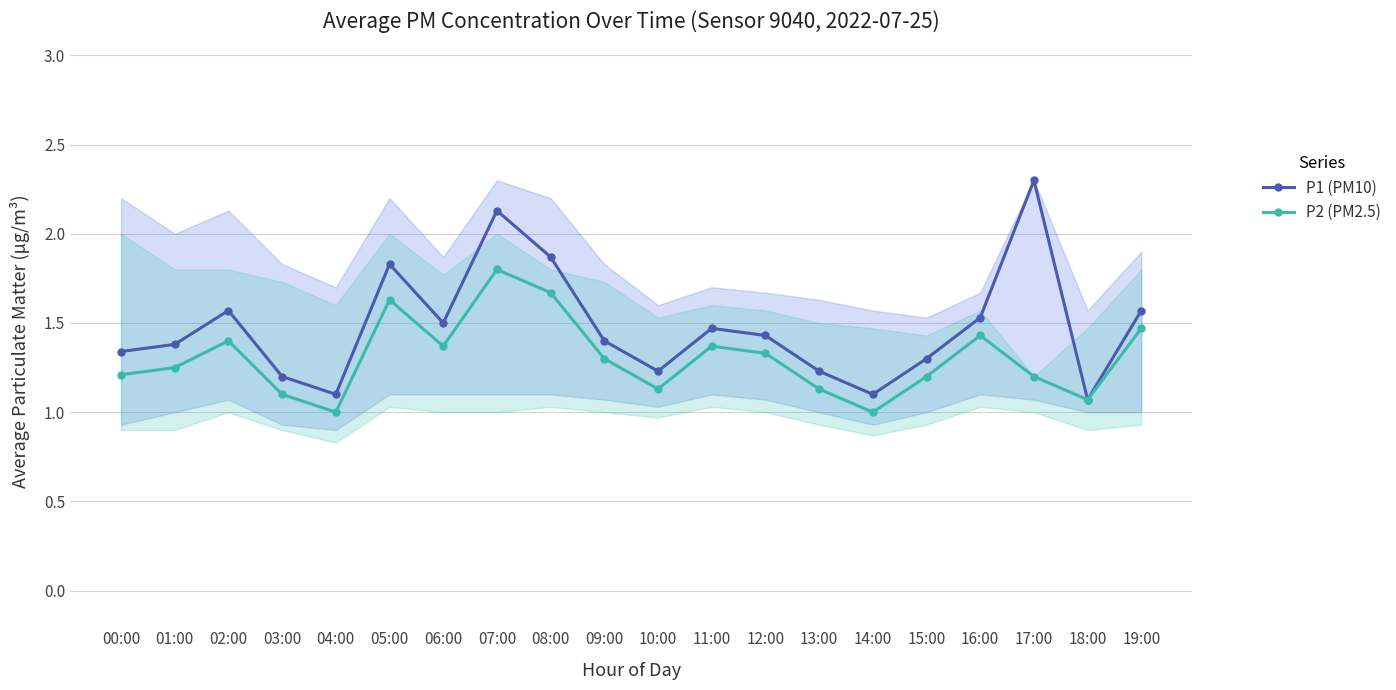

List the labels in order of P2 (PM2.5) value, largest first.

07:00, 08:00, 05:00, 19:00, 16:00, 02:00, 06:00, 11:00, 12:00, 09:00, 01:00, 00:00, 15:00, 17:00, 10:00, 13:00, 03:00, 18:00, 04:00, 14:00